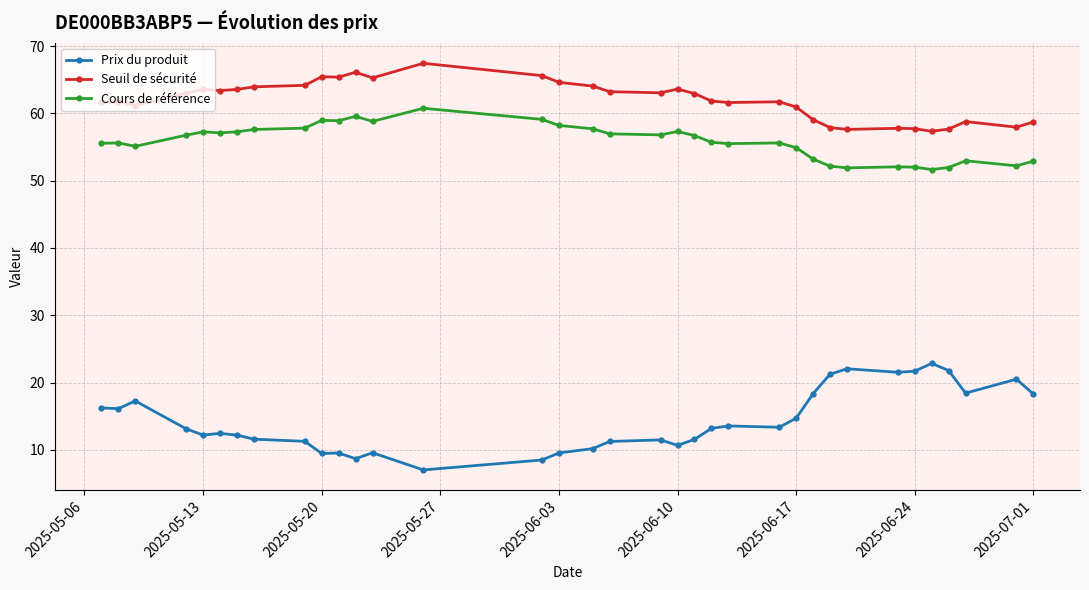

Which series has the widest spread of values?

Prix du produit